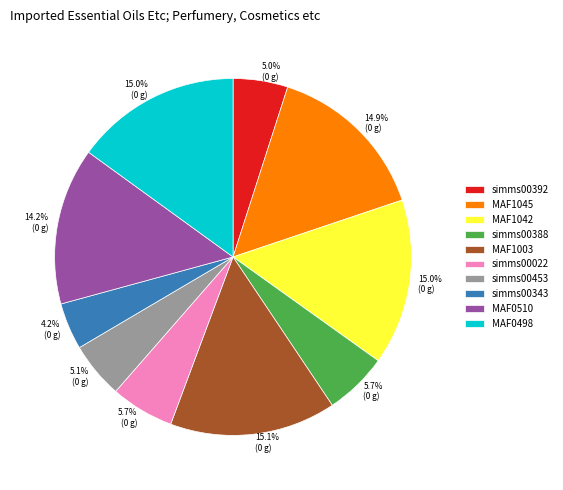

What percentage is NOT represented by MAF1045?

85.1%